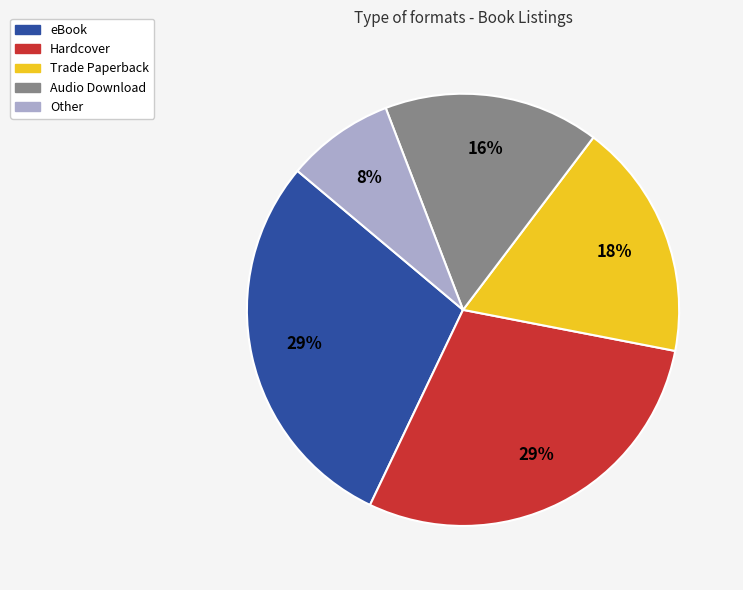

To the nearest percent, what is the combined percentage of Audio Download and Trade Paperback?

34%